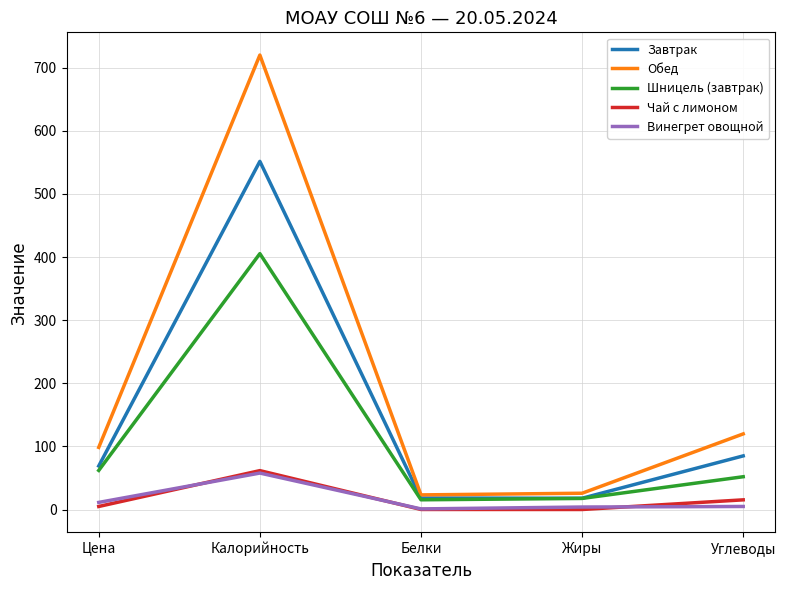

What is the average value of the Винегрет овощной series?

15.7